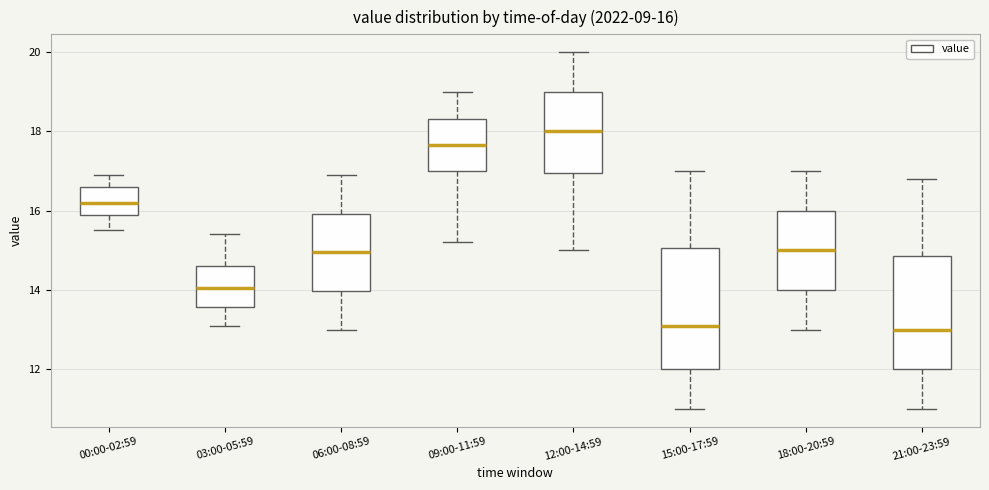

Which box's median line is the highest?

12:00-14:59